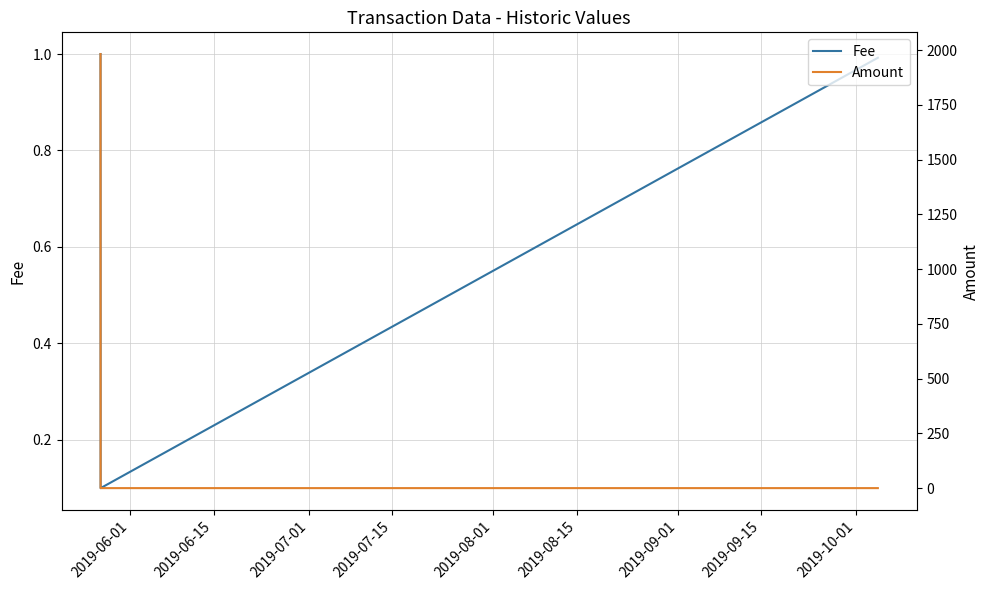

What is the greatest value displayed?

1982.1